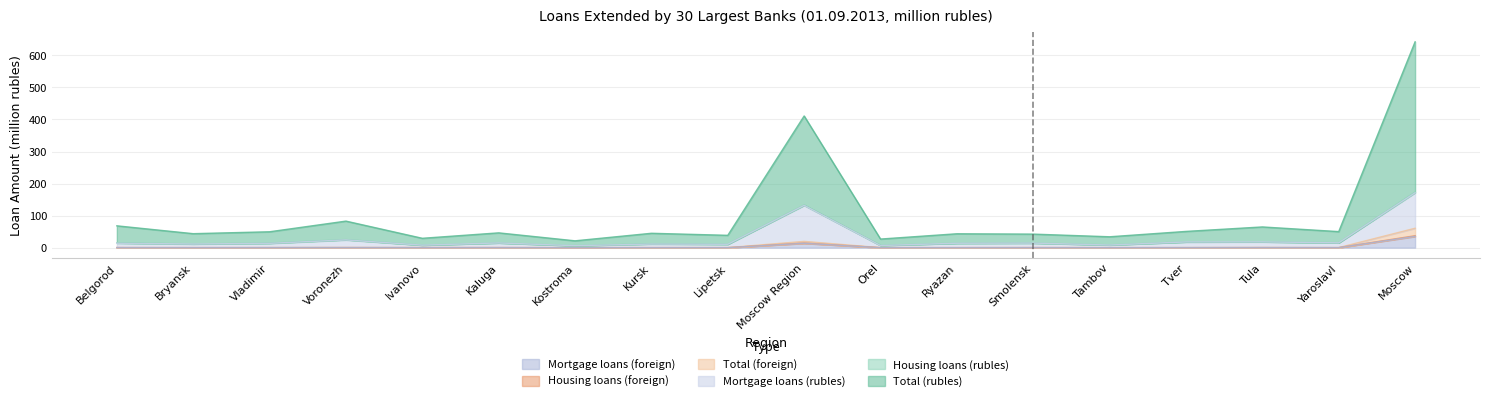

At which label does Total (rubles) reach its minimum?

Kostroma